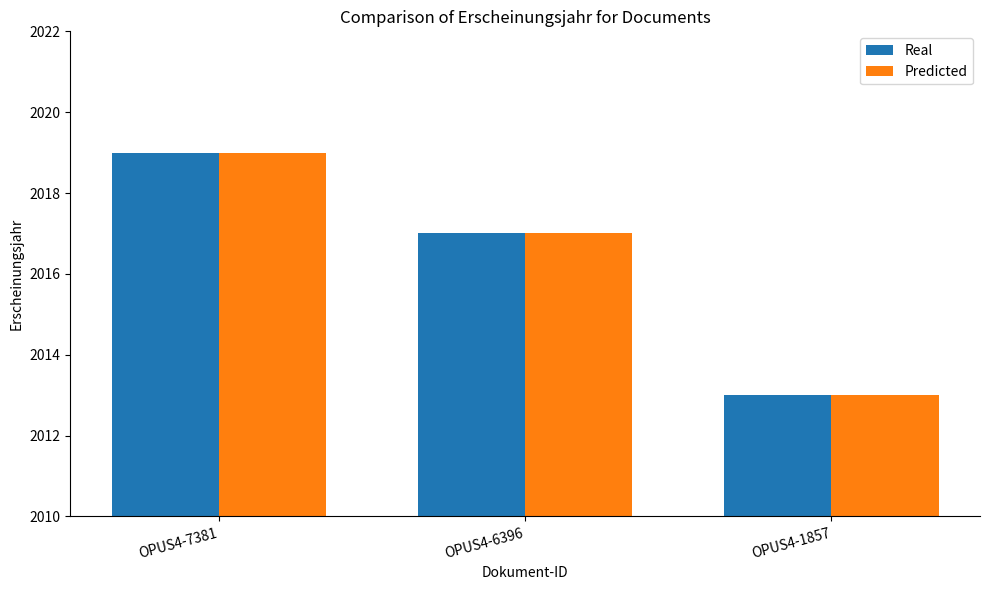

At which label does Predicted reach its minimum?

OPUS4-1857